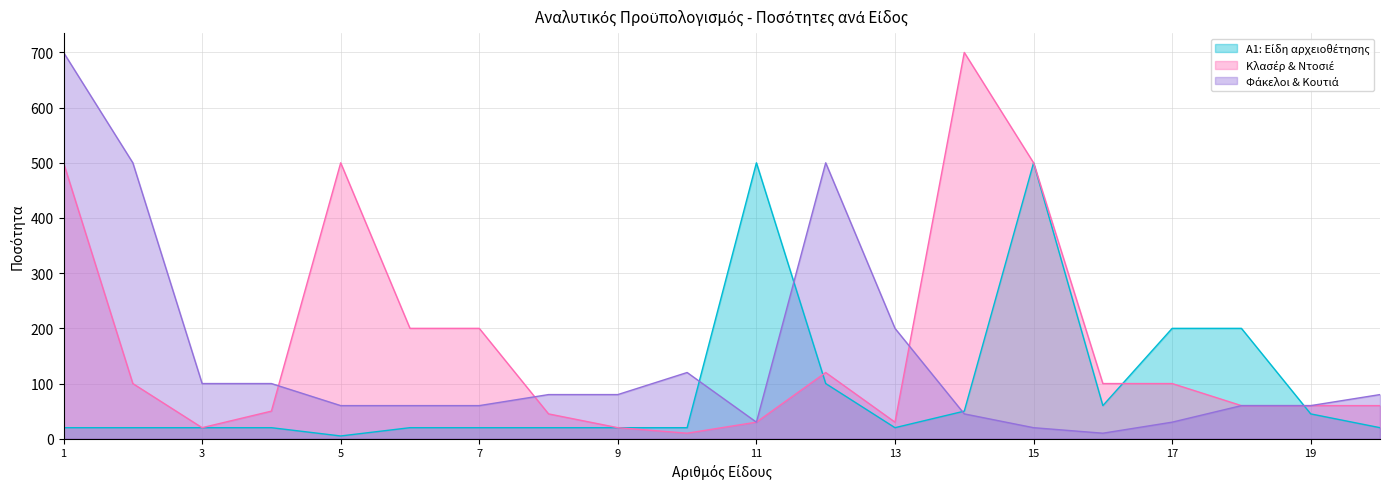

What is the total value across all series at 3?

140